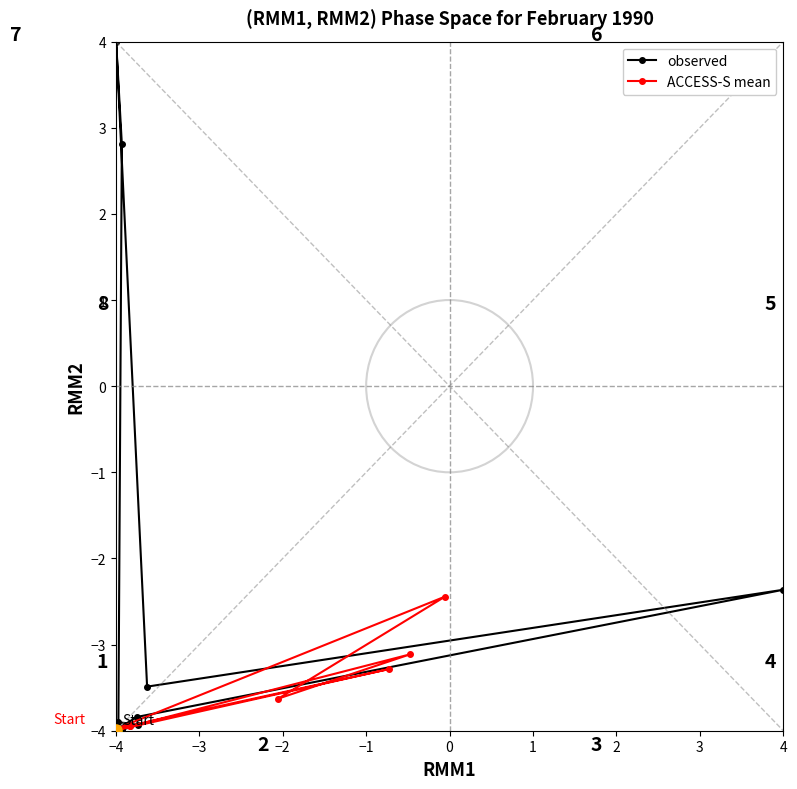

Where is observed nearest to the value 0?

4